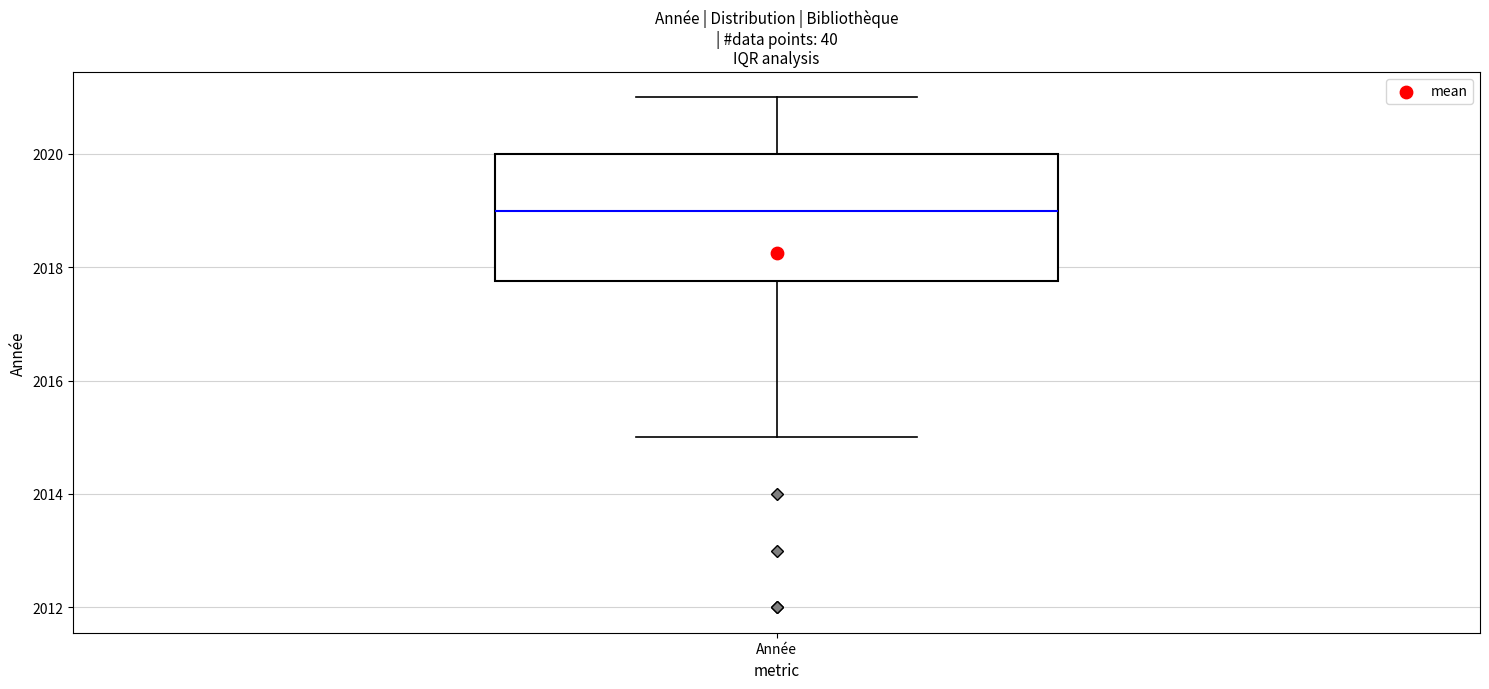

Where does the upper whisker of the box for Année end on the y-axis? The values are not printed on the chart, so give them approximately, as read against the axis.

2021.0